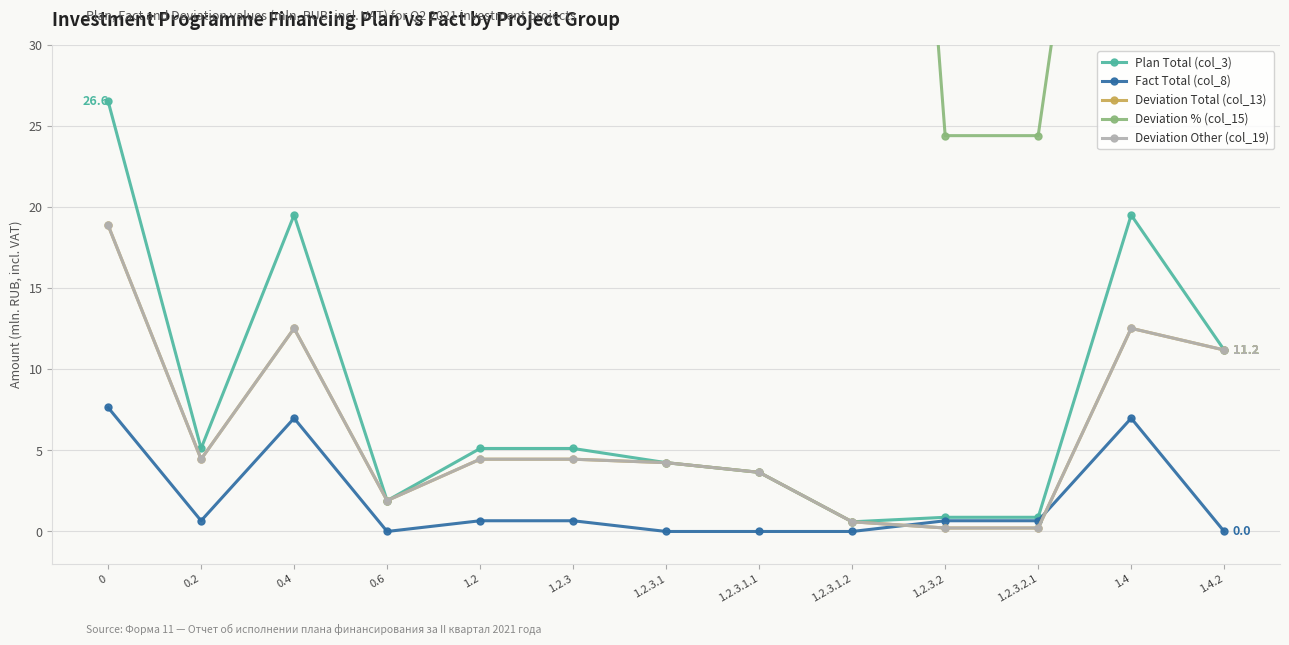

Rank the categories by Fact Total (col_8) value from highest to lowest.

0, 0.4, 1.4, 0.2, 1.2, 1.2.3, 1.2.3.2, 1.2.3.2.1, 0.6, 1.2.3.1, 1.2.3.1.1, 1.2.3.1.2, 1.4.2